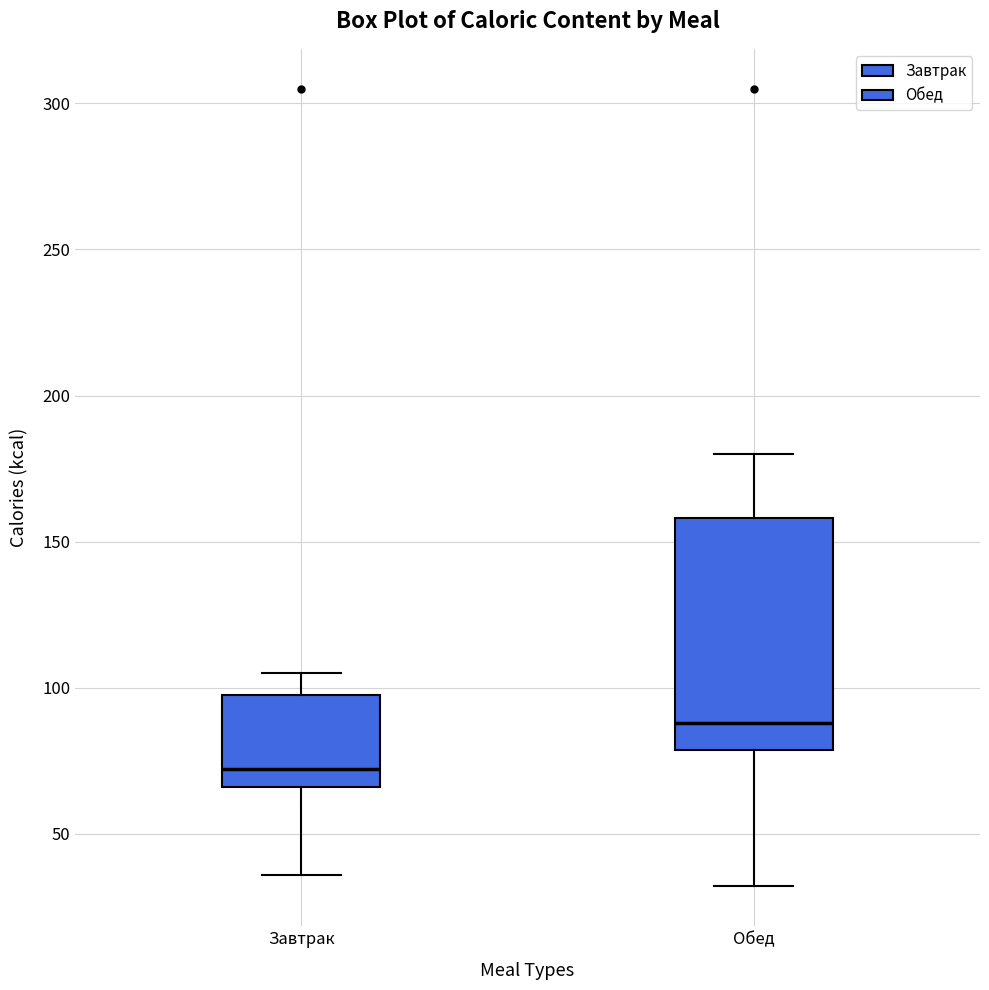

Reading left to right, transcribe this box plot: for each box, give where its median line is, the range the box spans, and where its two whiskers end, as read against the y-axis. The values are not printed on the chart, so give them approximately, as read against the axis.

Завтрак: median 70, box 65 to 100, whiskers 35 to 105
Обед: median 90, box 80 to 160, whiskers 30 to 180